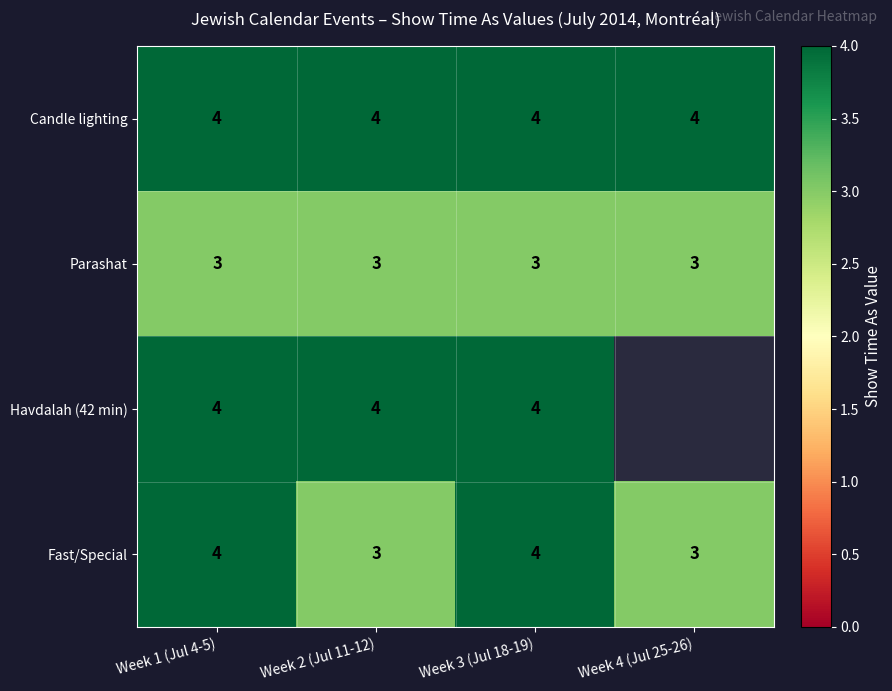

Which series changed the most between Week 1 (Jul 4-5) and Week 2 (Jul 11-12)?

Fast/Special